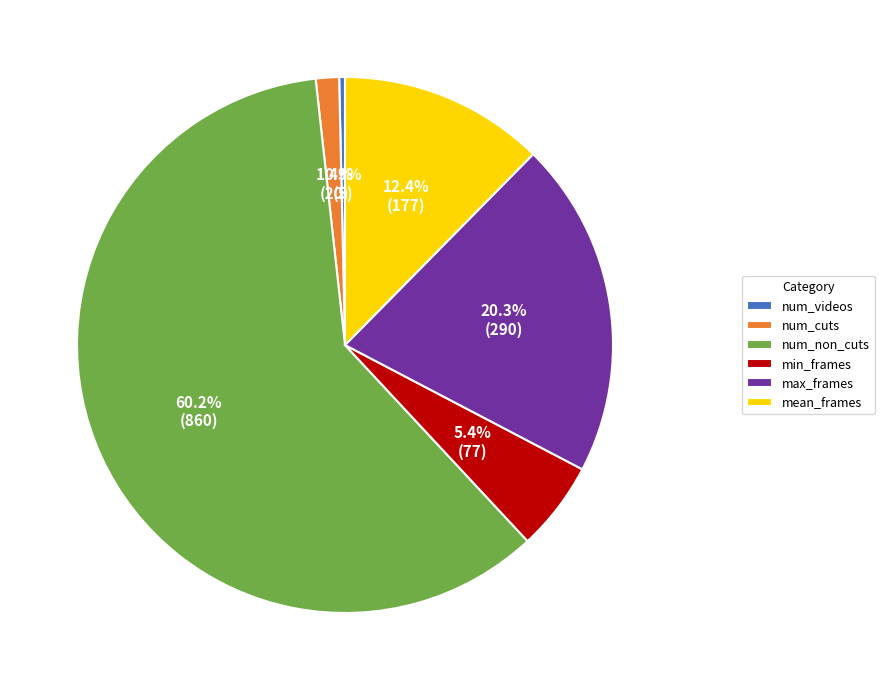

What is the total percentage of num_cuts and num_non_cuts?

61.6%